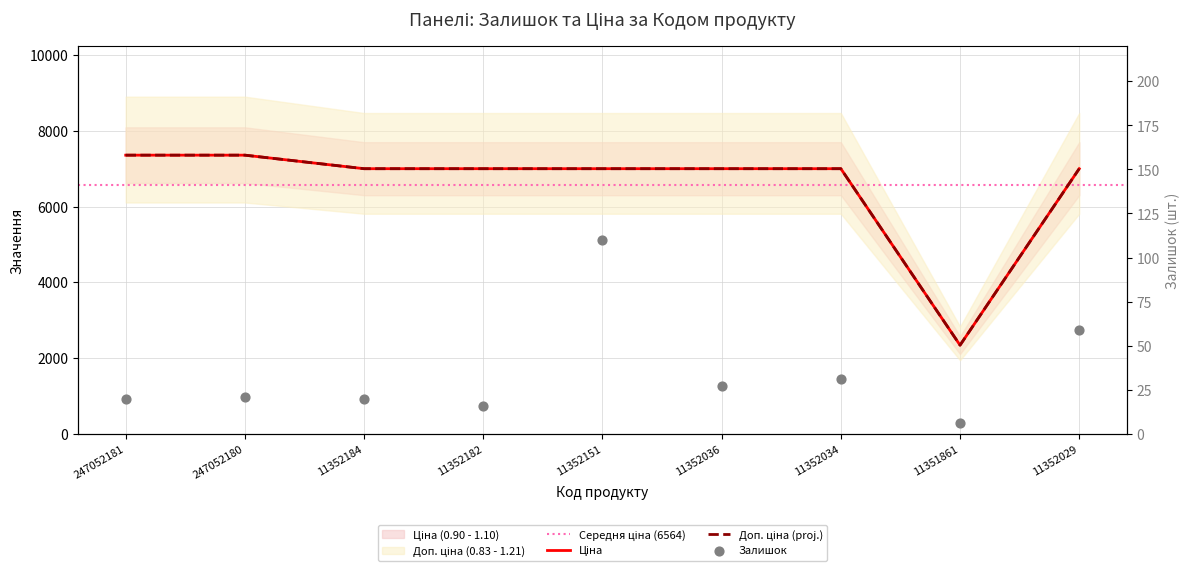

Which series has the largest Y range (max minus min)?

Доп. ціна (x100)